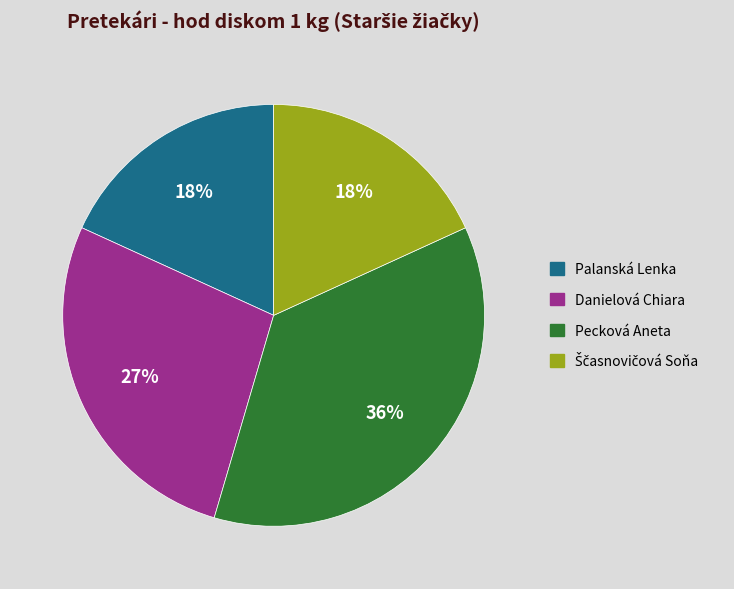

The Pecková Aneta slice represents 36% of the pie. True or false?

True